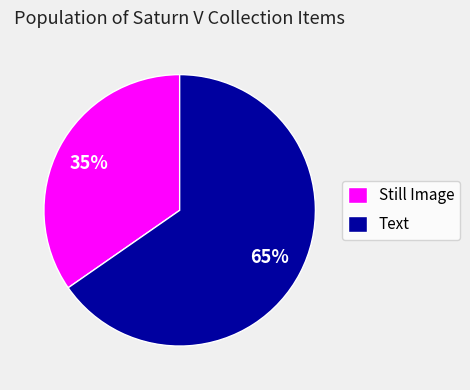

To the nearest percent, what is the combined percentage of Still Image and Text?

100%